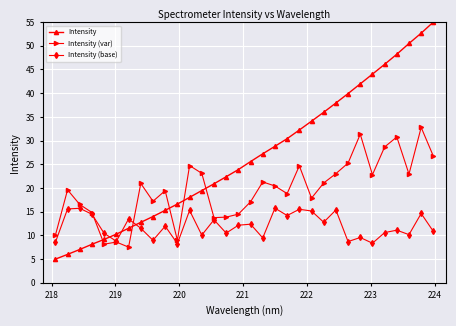

True or false: Intensity has more than 2 interior local peaks.

False